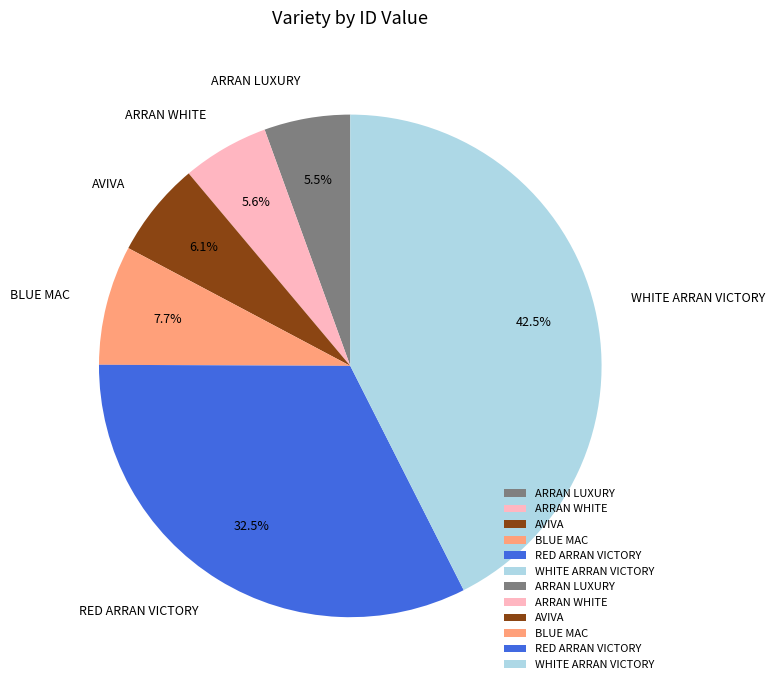

Count the number of slices in the pie.

6